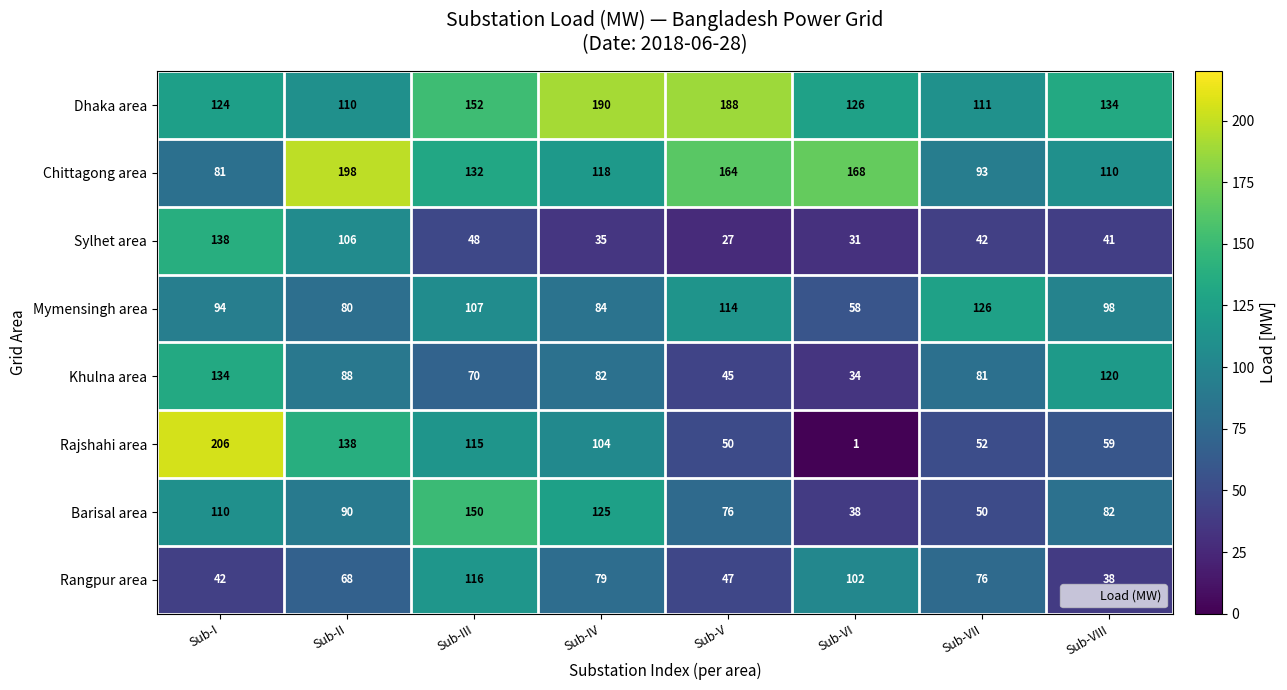

What is the spread (max minus min) of values at Sub-VII?

84